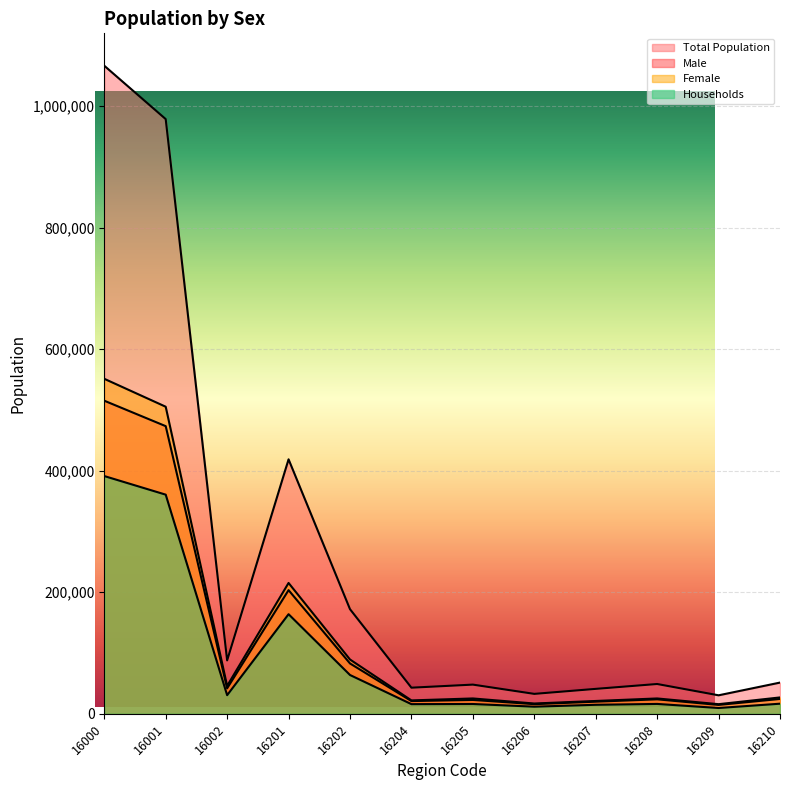

What is the approximate value of Total Population at 16210, to the nearest 100?

51300